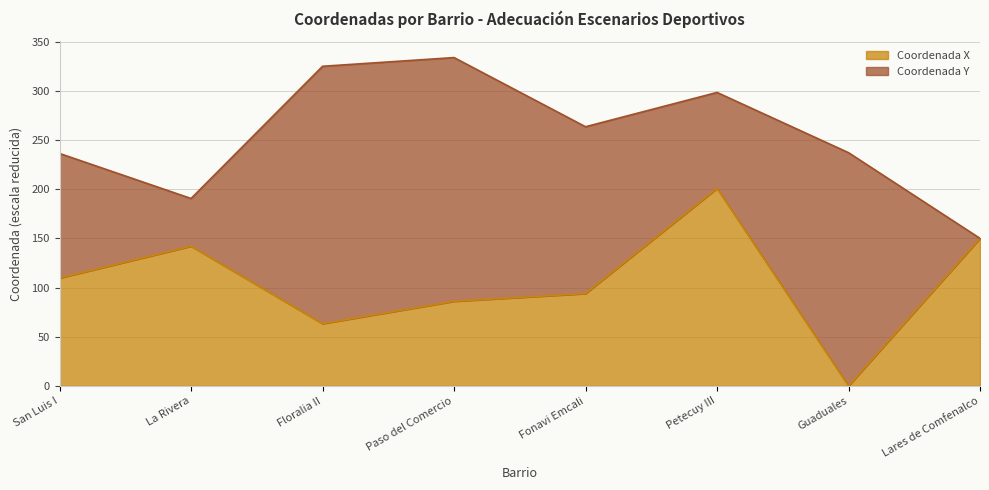

Which label corresponds to the smallest value in the chart?

Guaduales